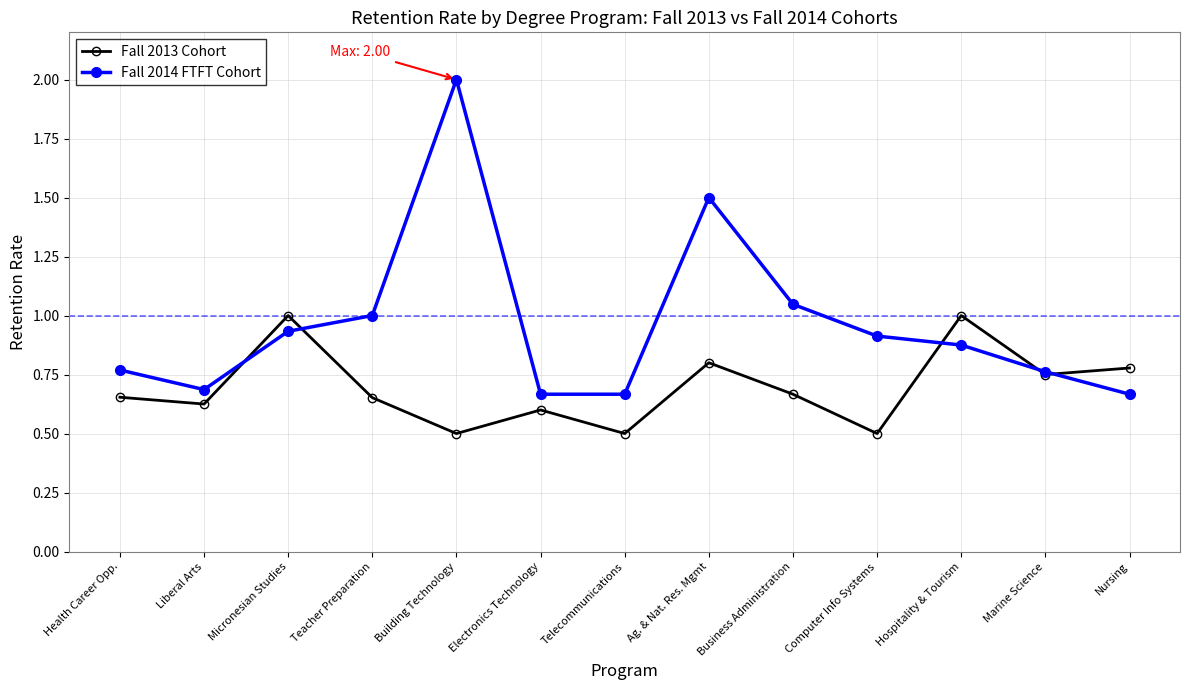

Where is the first local maximum for Fall 2013 Cohort?

Micronesian Studies